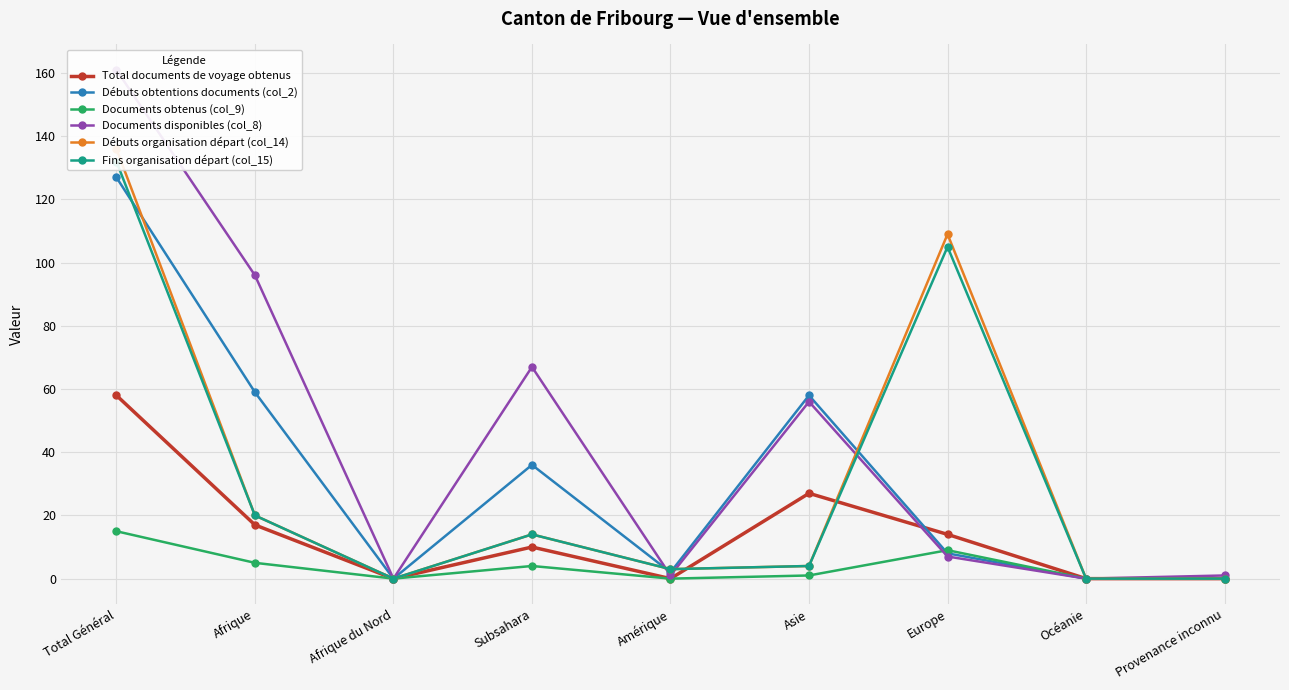

Where is the first local minimum for Débuts organisation départ (col_14)?

Afrique du Nord